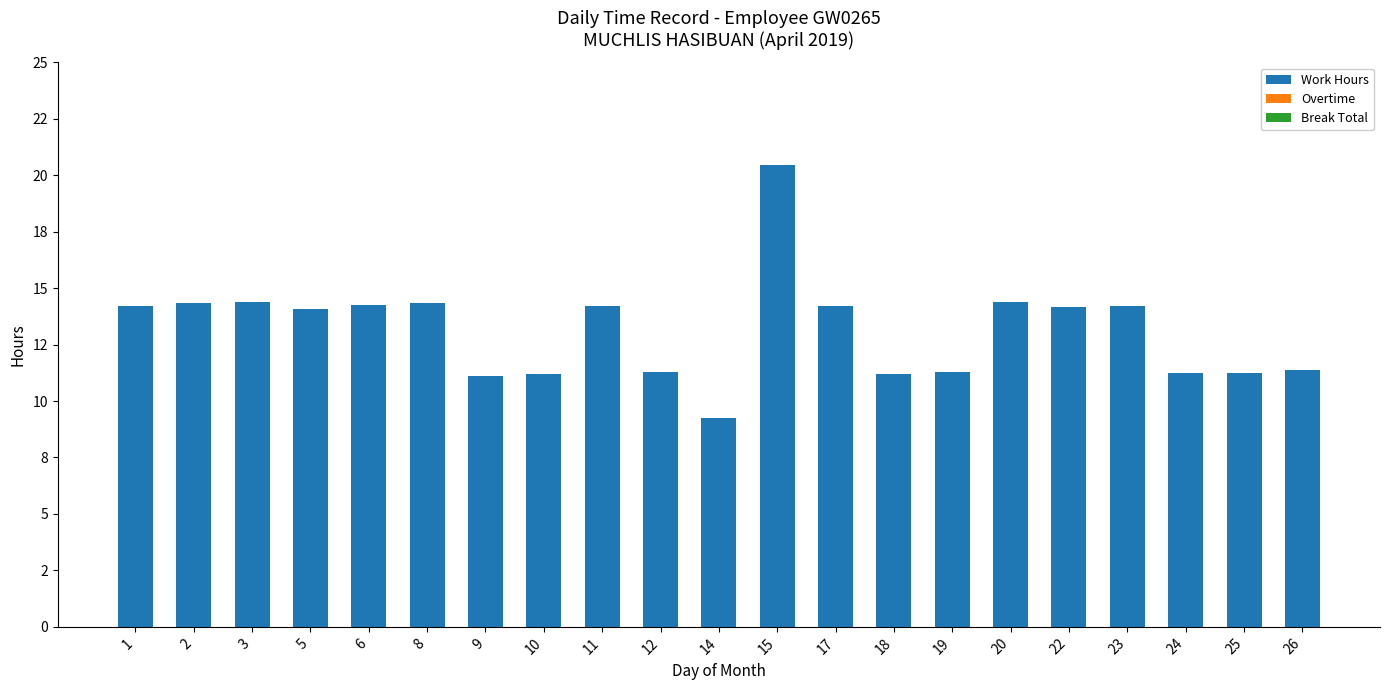

Are the bars horizontal?

No